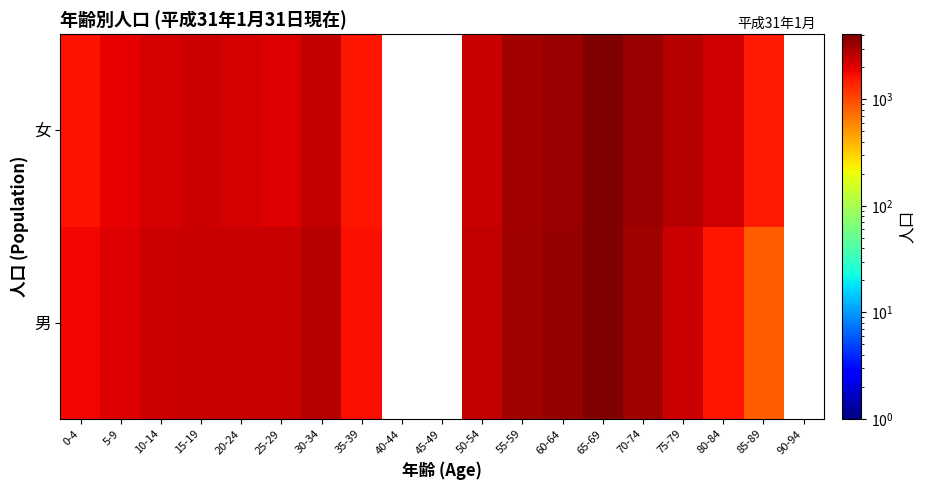

What is the minimum value for 女?

1531.0